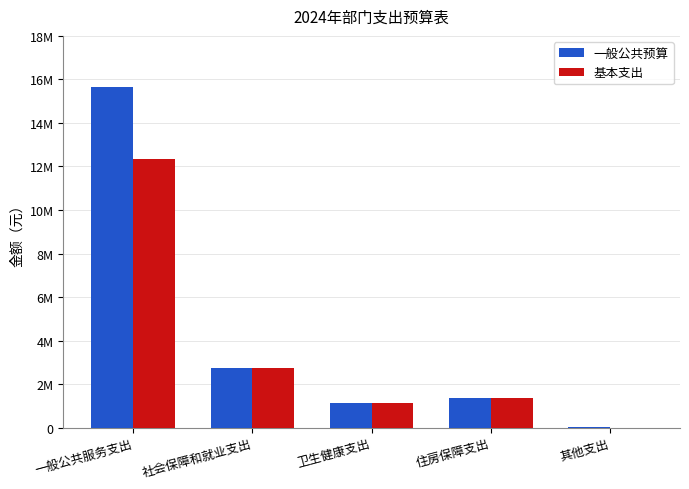

What are all the series names shown in the legend?

一般公共预算, 基本支出